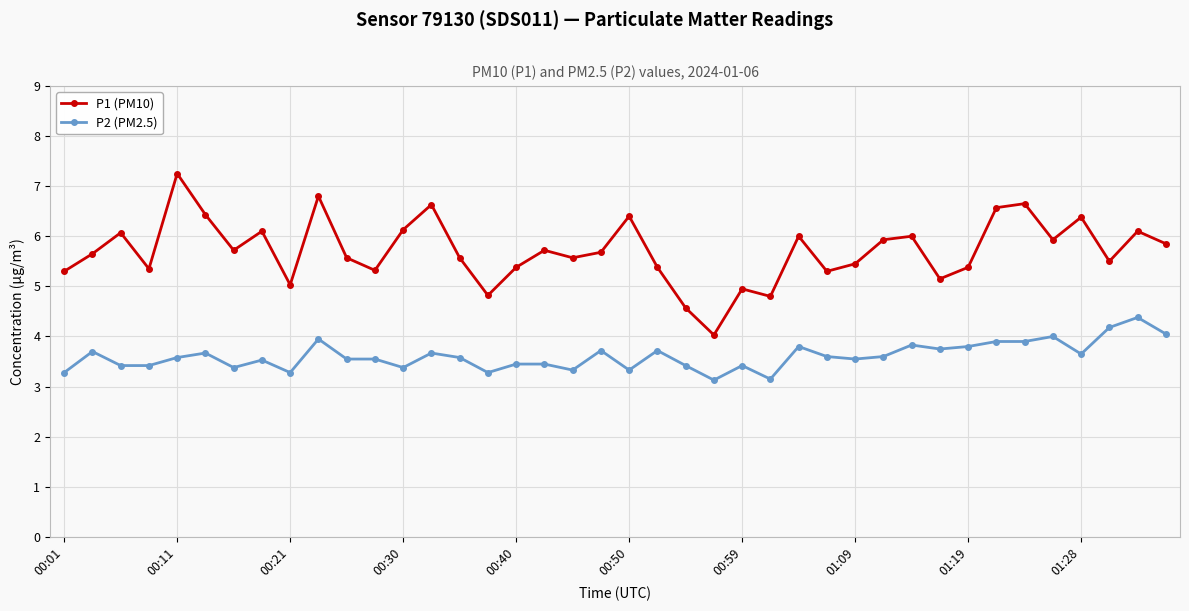

How many lines are shown in the chart?

2